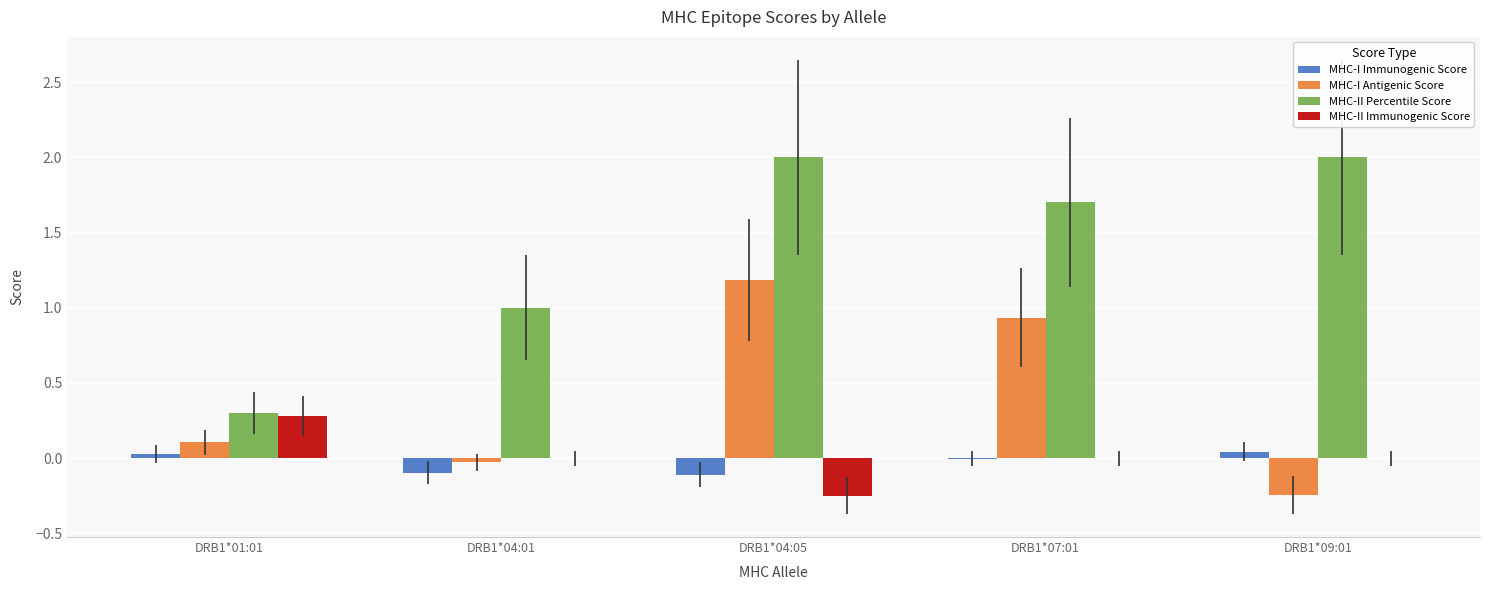

Which series has the largest total across all categories?

MHC-II Percentile Score